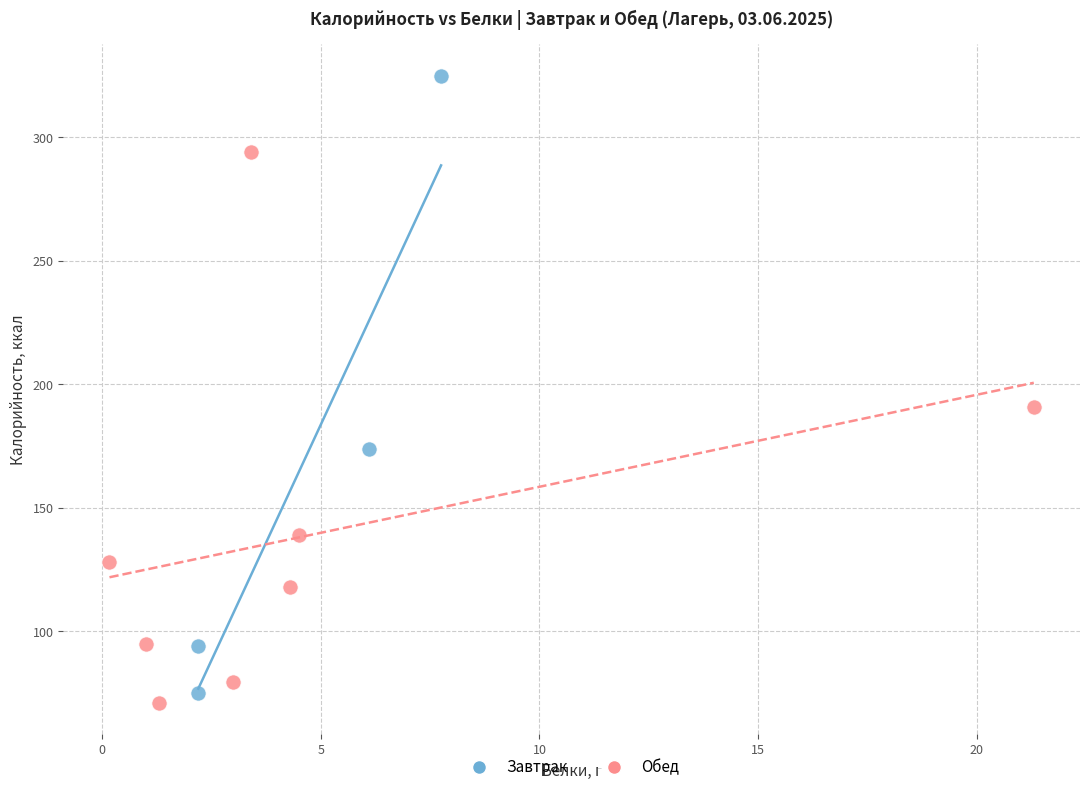

Which series has the widest spread of Y values?

Завтрак